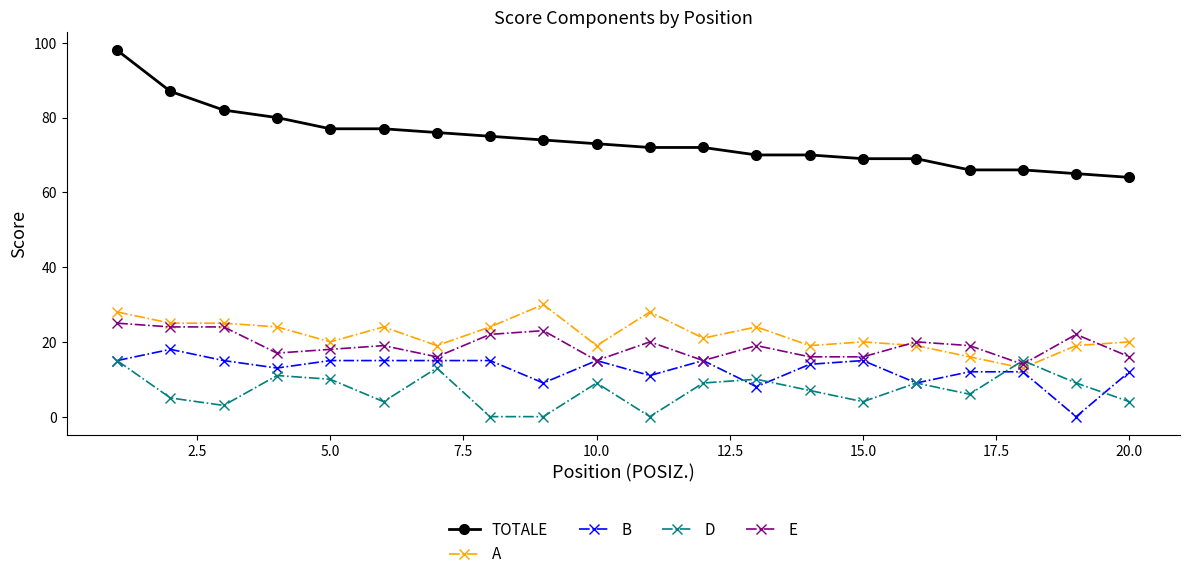

How many data points in B are less than 15?

10